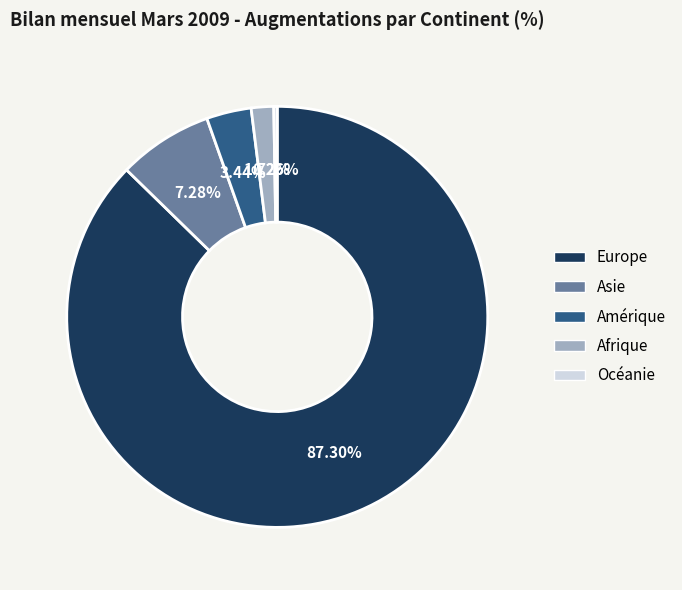

Is there a majority slice in this chart?

Yes